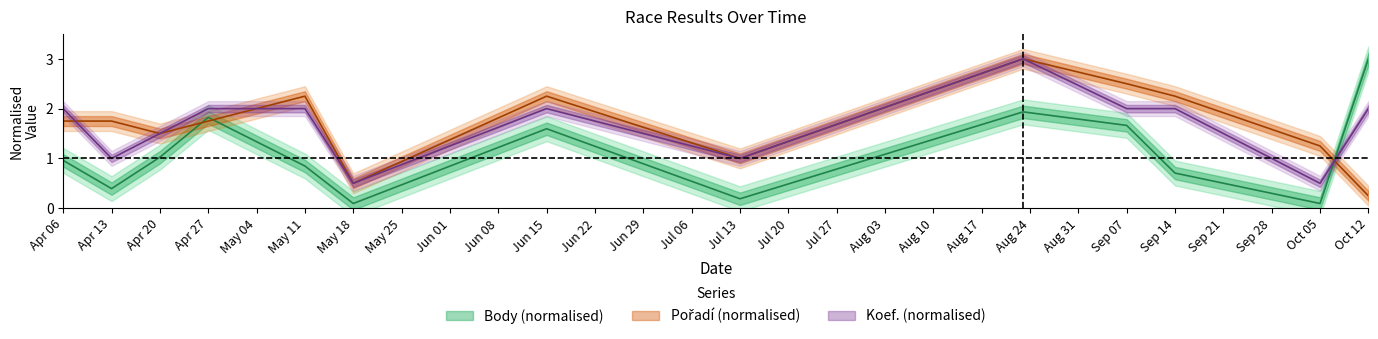

What is the difference between the highest and lowest values at Oct 12?

2.8